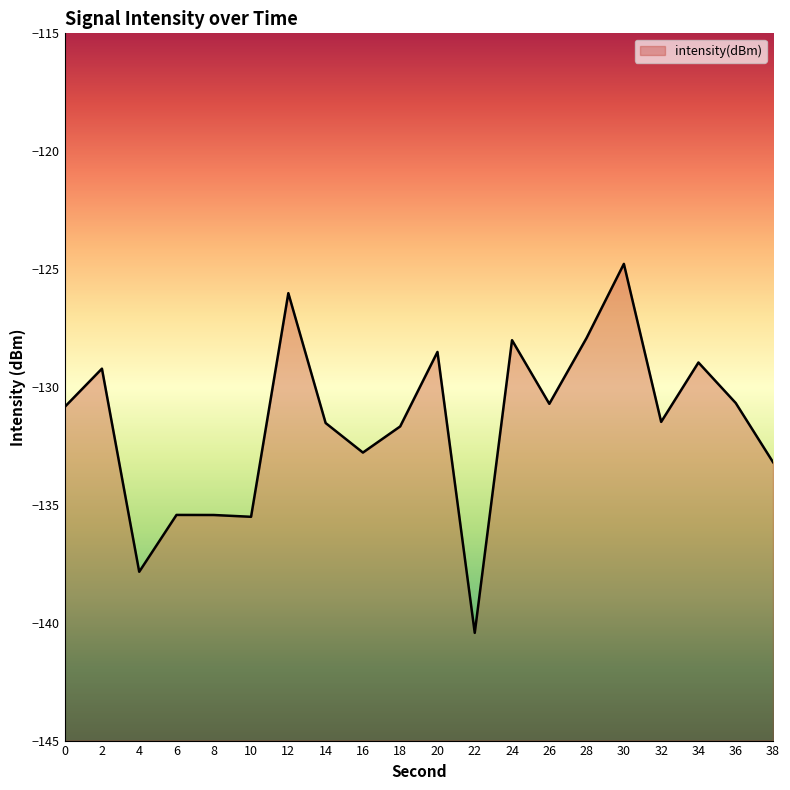

What is the value of the 2nd point from the left?

-129.2